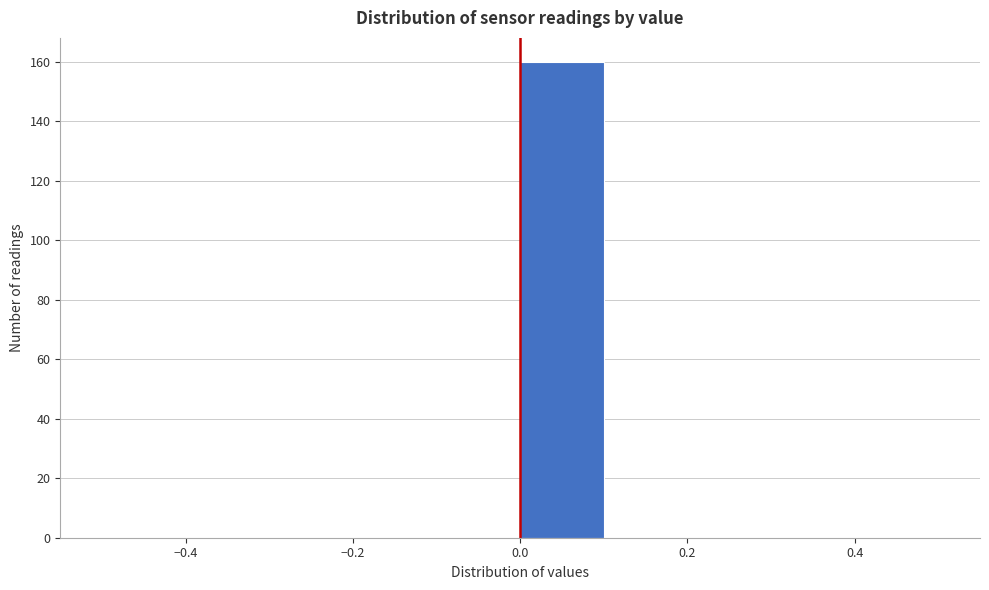

What is the height of the bar covering 0.0 to 0.1 on the x-axis? The values are not printed on the chart, so give them approximately, as read against the axis.

160